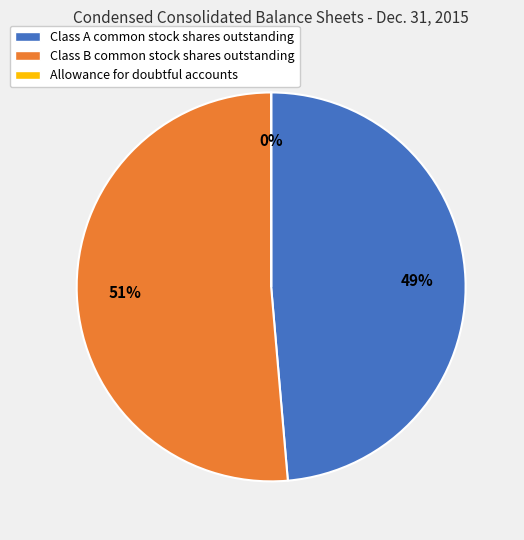

To the nearest percent, what is the average slice percentage?

33%